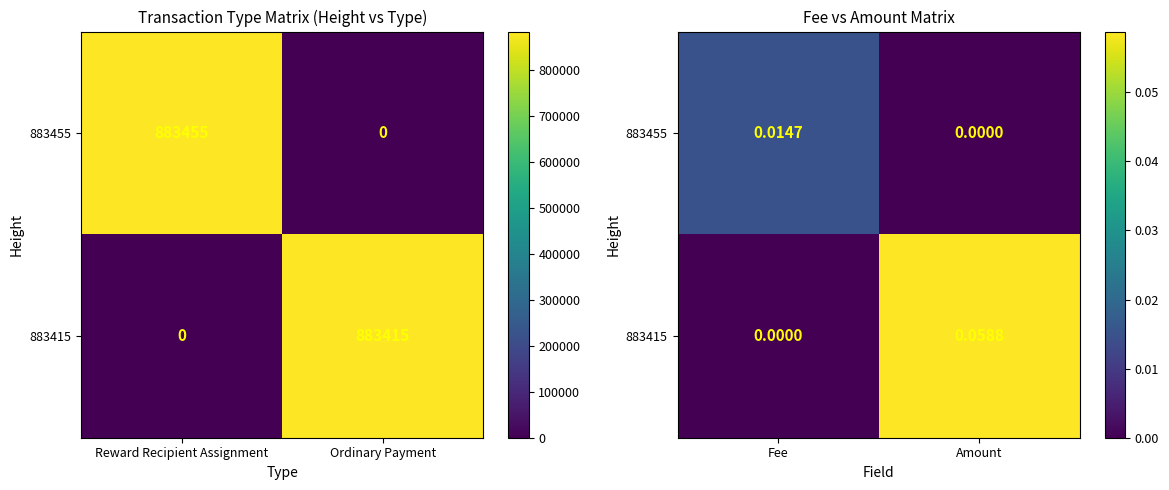

At which label does 883415 reach its minimum?

Fee